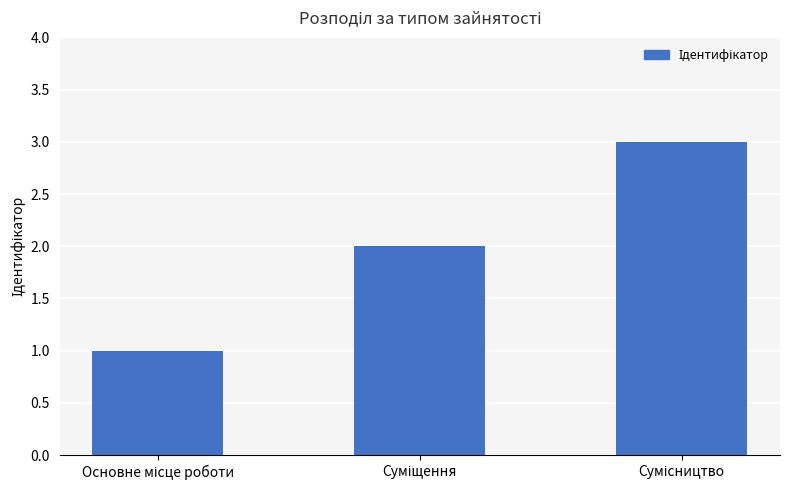

What is the sum of all values?

6